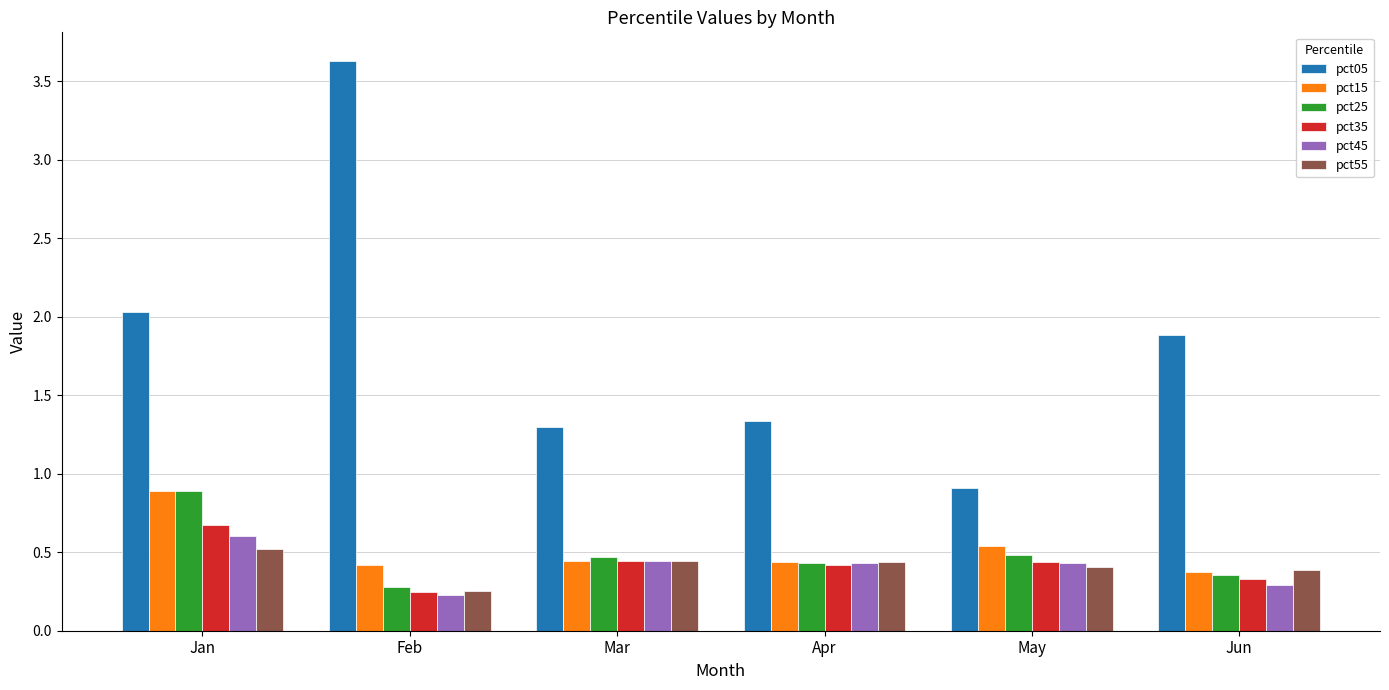

The value of pct35 at Feb is 0.2. True or false?

True